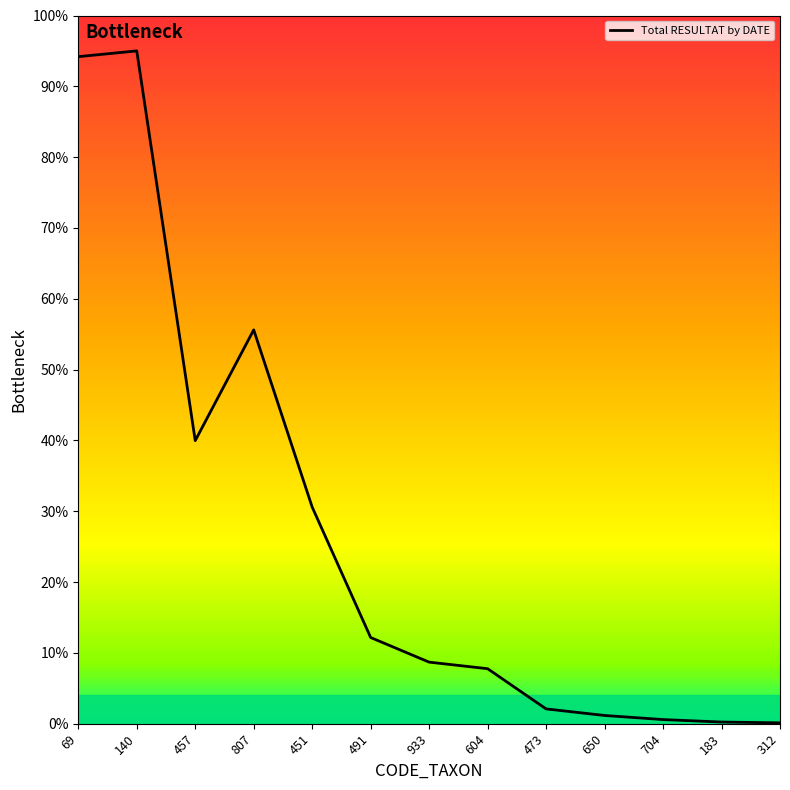

The value at 312 is 0.1. True or false?

True